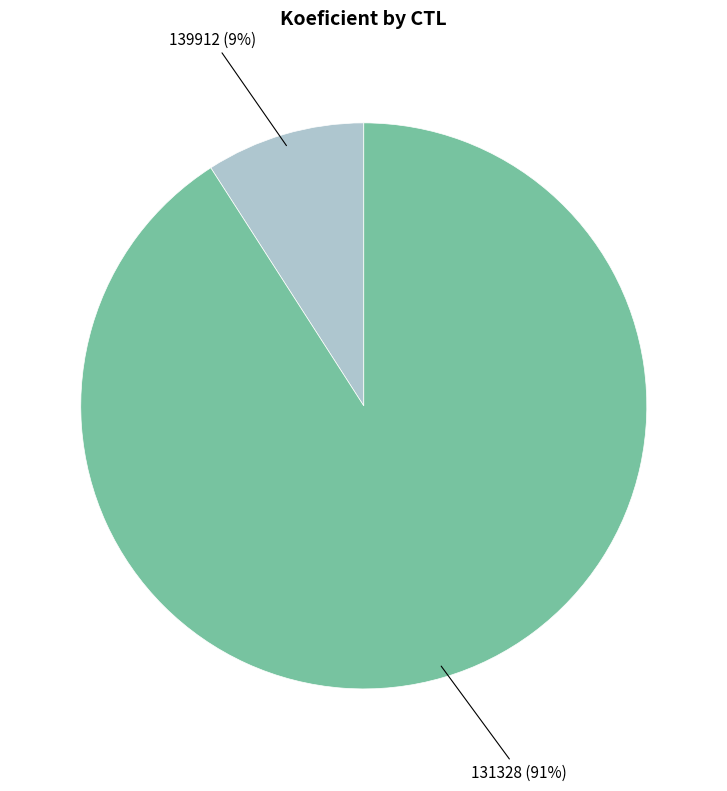

To the nearest percent, what is the average slice percentage?

50%